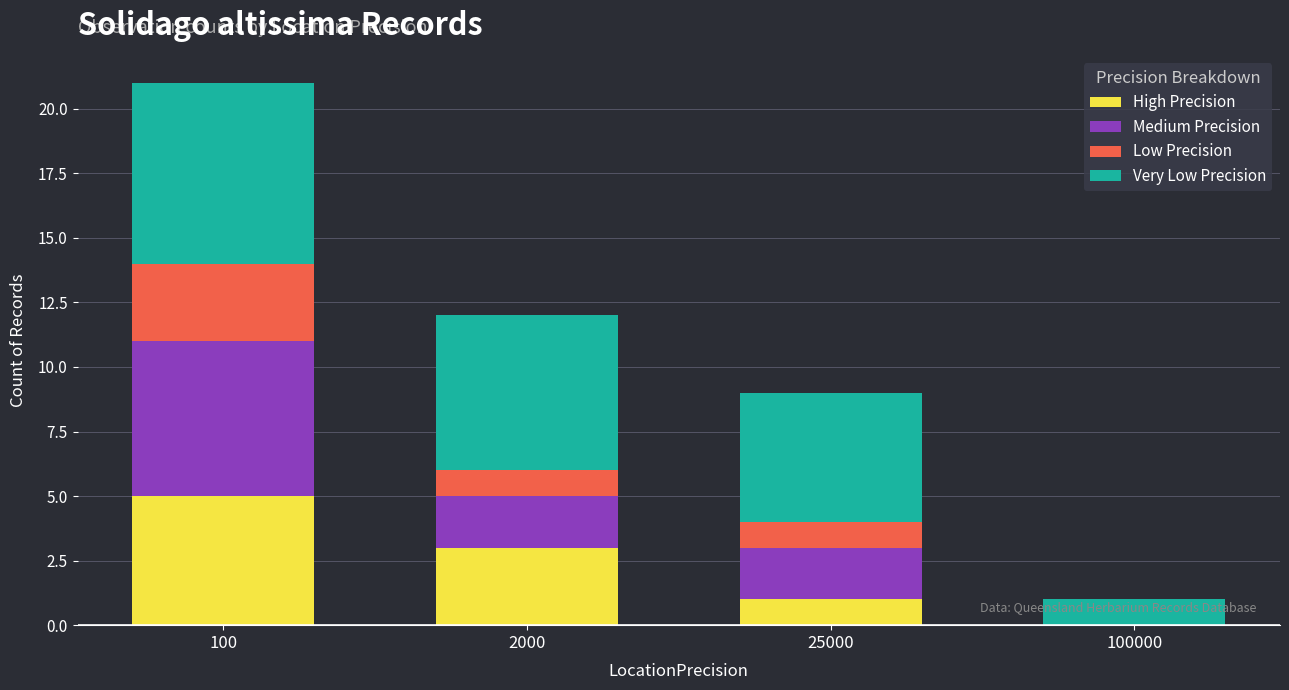

Read the High Precision value at 100.

5